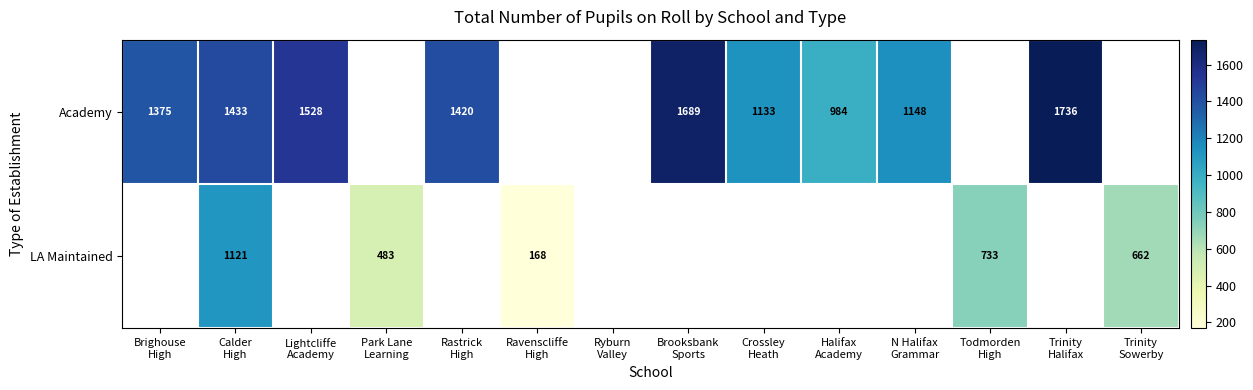

Is it true that LA Maintained equals 483.0 at Park Lane Learning?

True